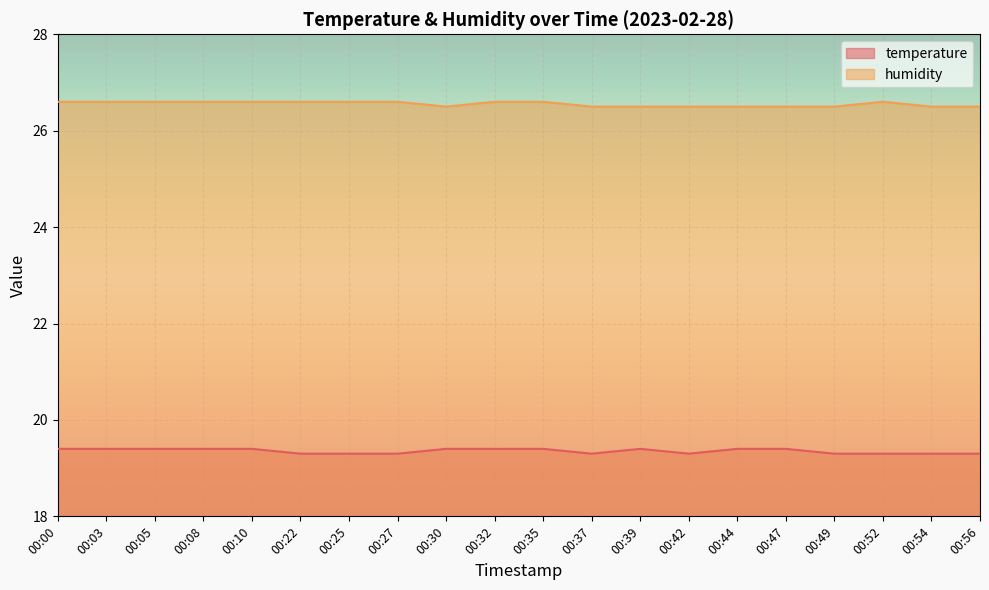

Which series has the largest total across all categories?

humidity